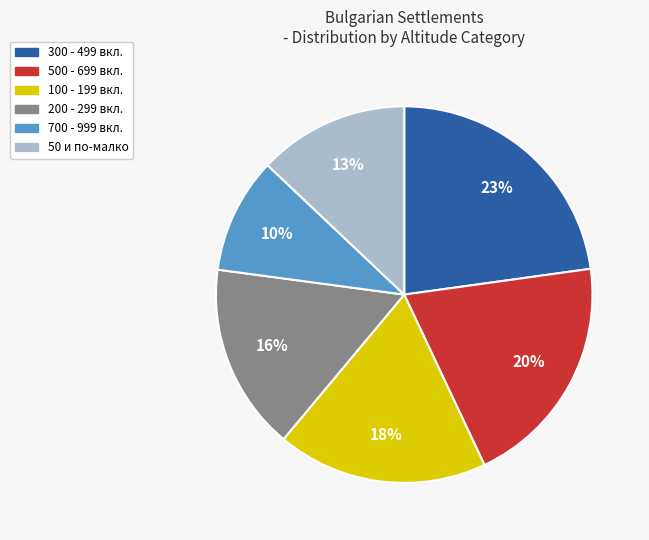

Does any single category account for the majority?

No